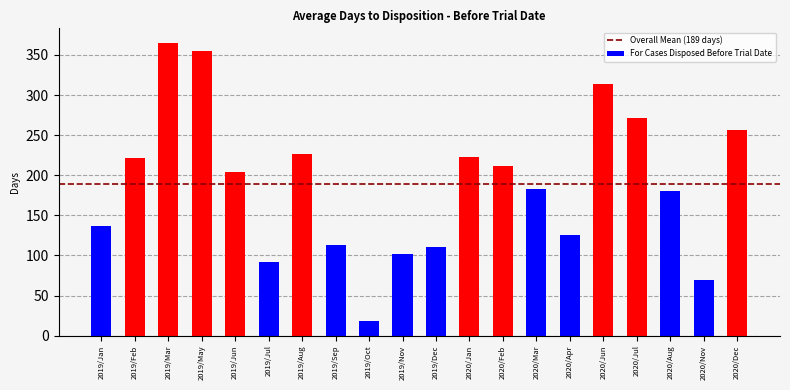

Reading left to right, what are all the values shown in this chart?

137	221	365	355	204	92	226	113	18	102	111	223	212	183	126	314	271	181	70	257